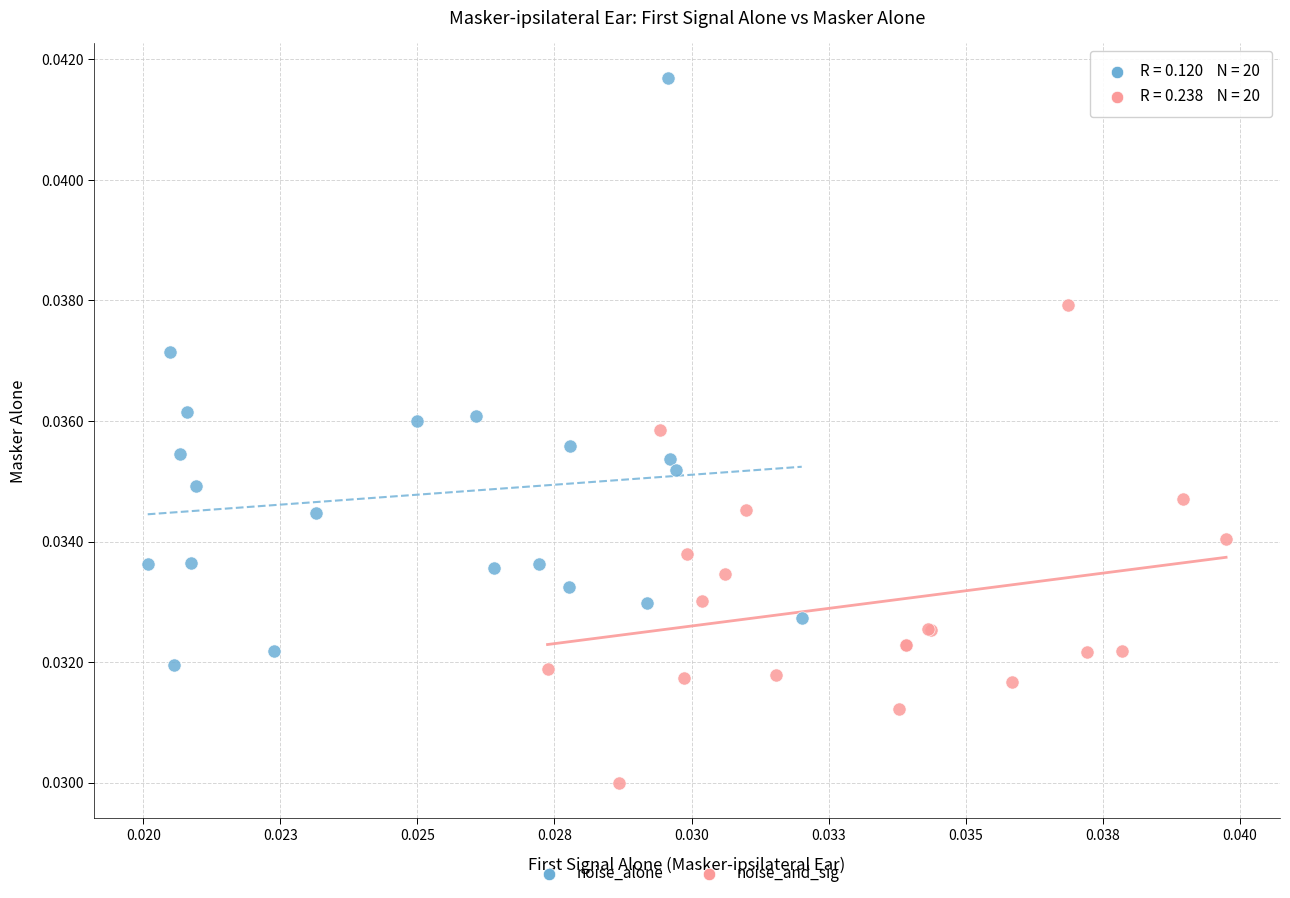

Which series has the largest Y range (max minus min)?

noise_alone